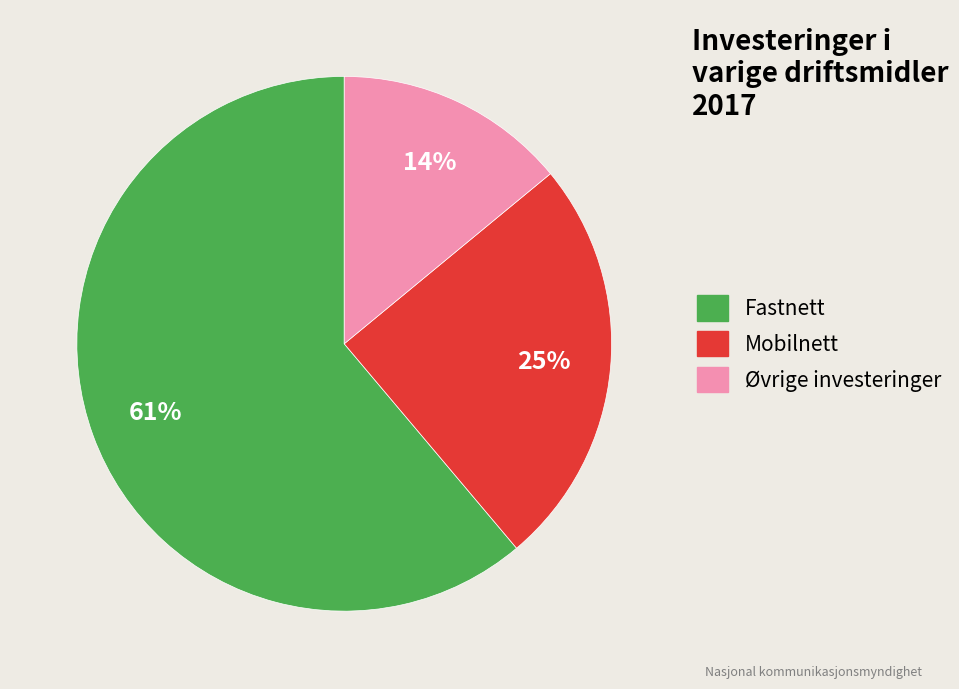

Rank the categories by value from lowest to highest.

Øvrige investeringer, Mobilnett, Fastnett